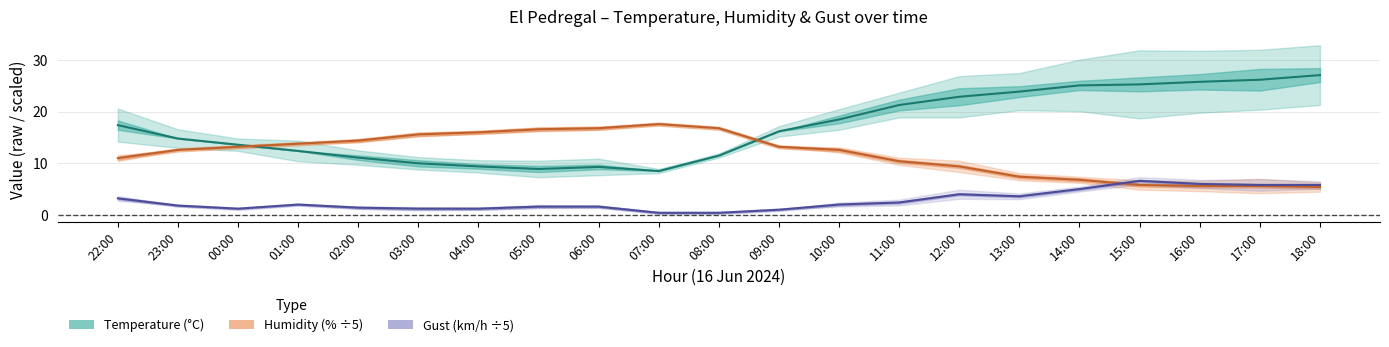

Reading left to right, what are all the values shown in this chart?

Temperature: 22:00=17.4	23:00=14.8	00:00=13.6	01:00=12.4	02:00=11.1	03:00=10.0	04:00=9.4	05:00=8.9	06:00=9.3	07:00=8.5	08:00=11.5	09:00=16.2	10:00=18.5	11:00=21.3	12:00=22.9	13:00=23.9	14:00=25.1	15:00=25.3	16:00=25.8	17:00=26.2	18:00=27.1
Humidity: 22:00=11.0	23:00=12.6	00:00=13.2	01:00=13.8	02:00=14.4	03:00=15.6	04:00=16.0	05:00=16.6	06:00=16.8	07:00=17.6	08:00=16.8	09:00=13.2	10:00=12.6	11:00=10.4	12:00=9.4	13:00=7.4	14:00=6.8	15:00=5.8	16:00=5.6	17:00=5.6	18:00=5.4
Gust: 22:00=3.2	23:00=1.8	00:00=1.2	01:00=2.0	02:00=1.4	03:00=1.2	04:00=1.2	05:00=1.6	06:00=1.6	07:00=0.4	08:00=0.4	09:00=1.0	10:00=2.0	11:00=2.4	12:00=4.0	13:00=3.6	14:00=5.0	15:00=6.6	16:00=6.0	17:00=5.8	18:00=5.8